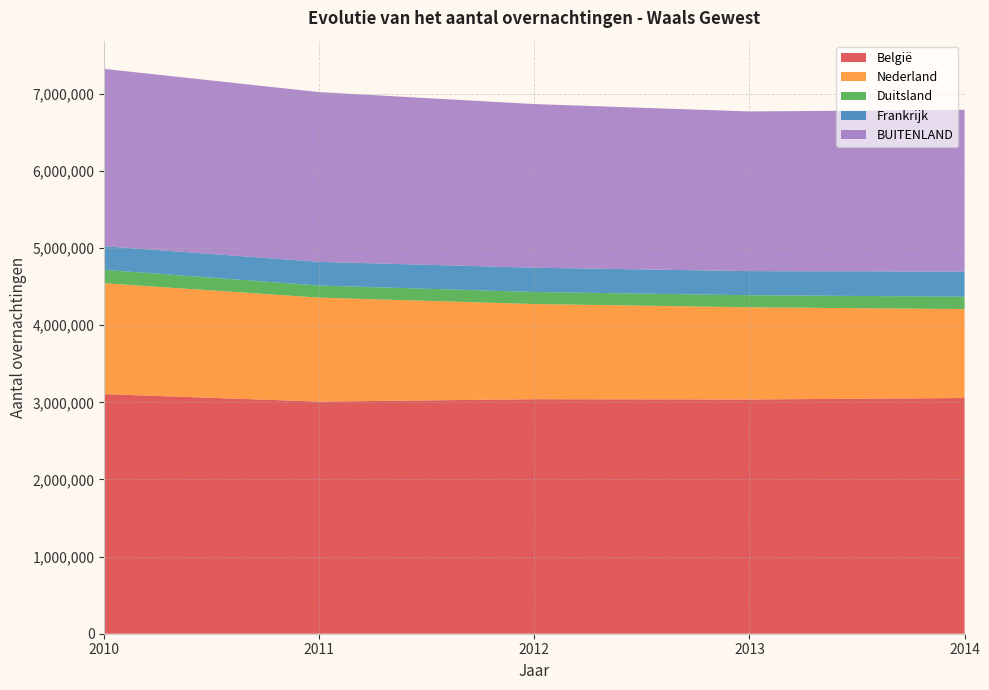

Reading left to right, transcribe all the data shown in this chart.

België: 3106663	3010216	3040733	3037276	3056301
Nederland: 1437648	1347673	1234059	1195502	1153324
Duitsland: 174164	156593	156368	156417	160474
Frankrijk: 306260	307082	314932	312376	326593
BUITENLAND: 2298941	2201088	2121626	2070594	2096908